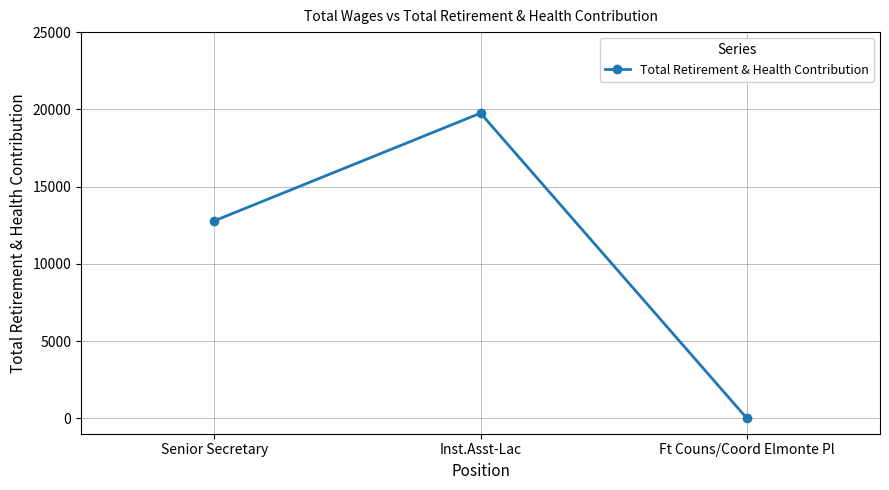

What value does the data have at Inst.Asst-Lac?

19753